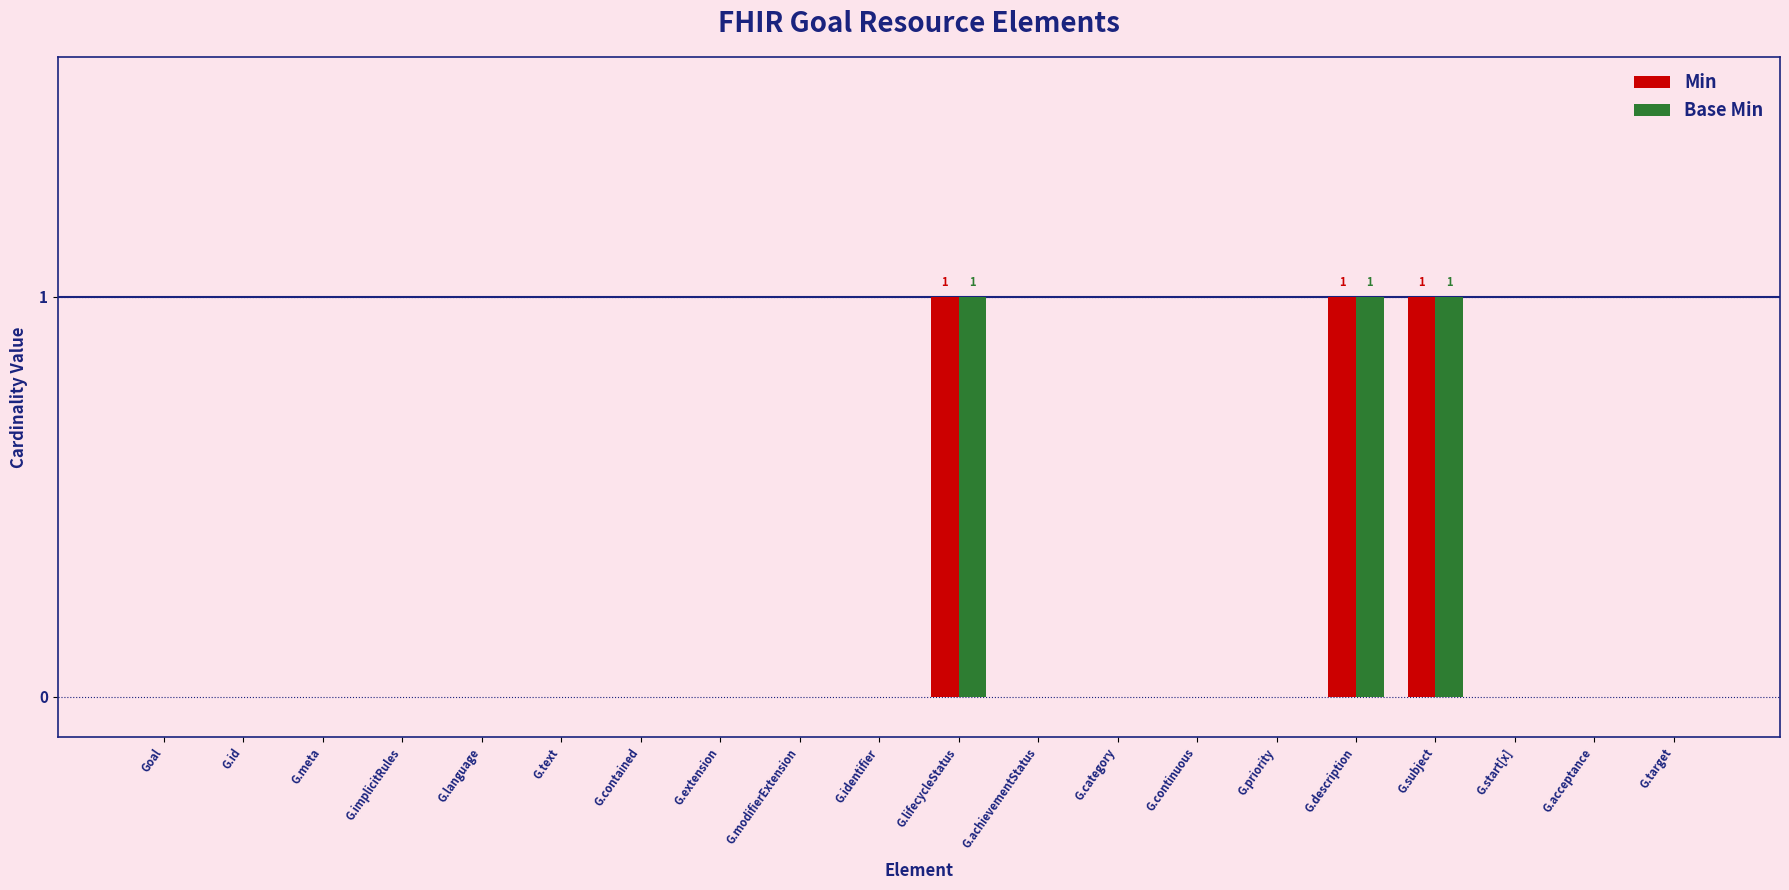

True or false: Base Min has a value of 0 at G.id.

True